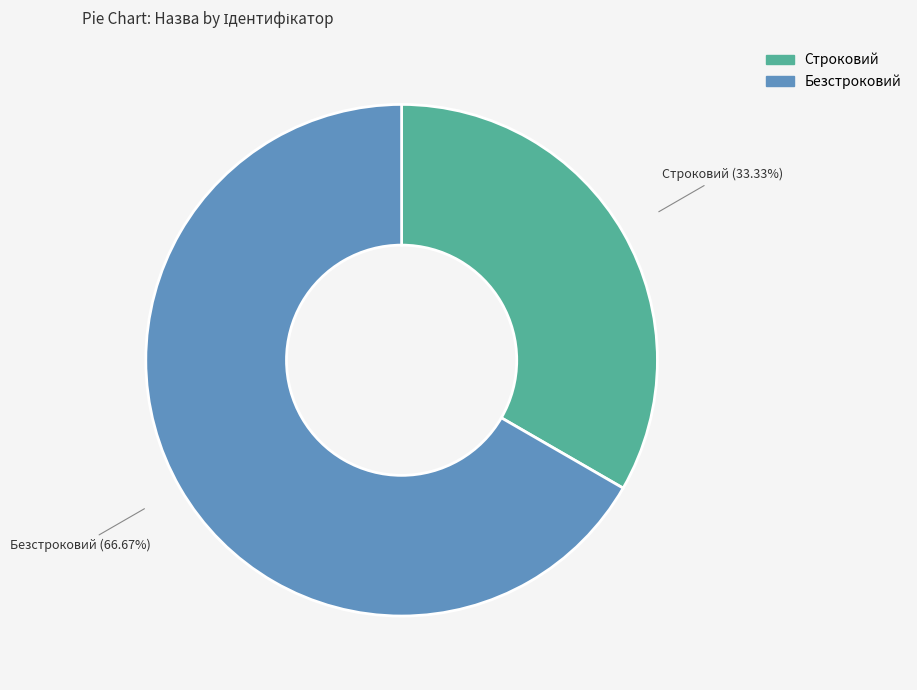

What percentage is NOT represented by Строковий?

66.7%